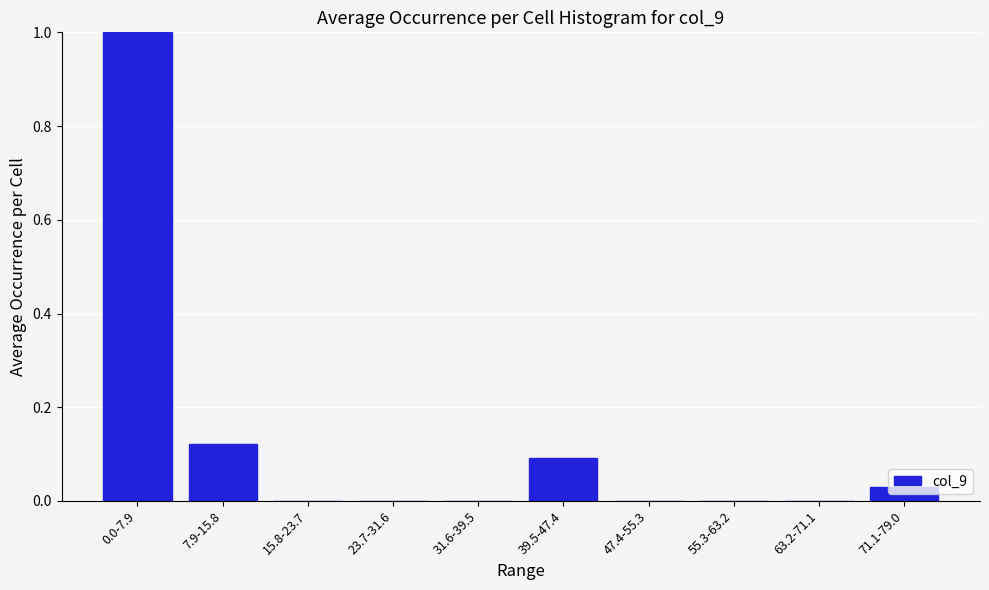

What is the maximum value shown in the chart?

1.0